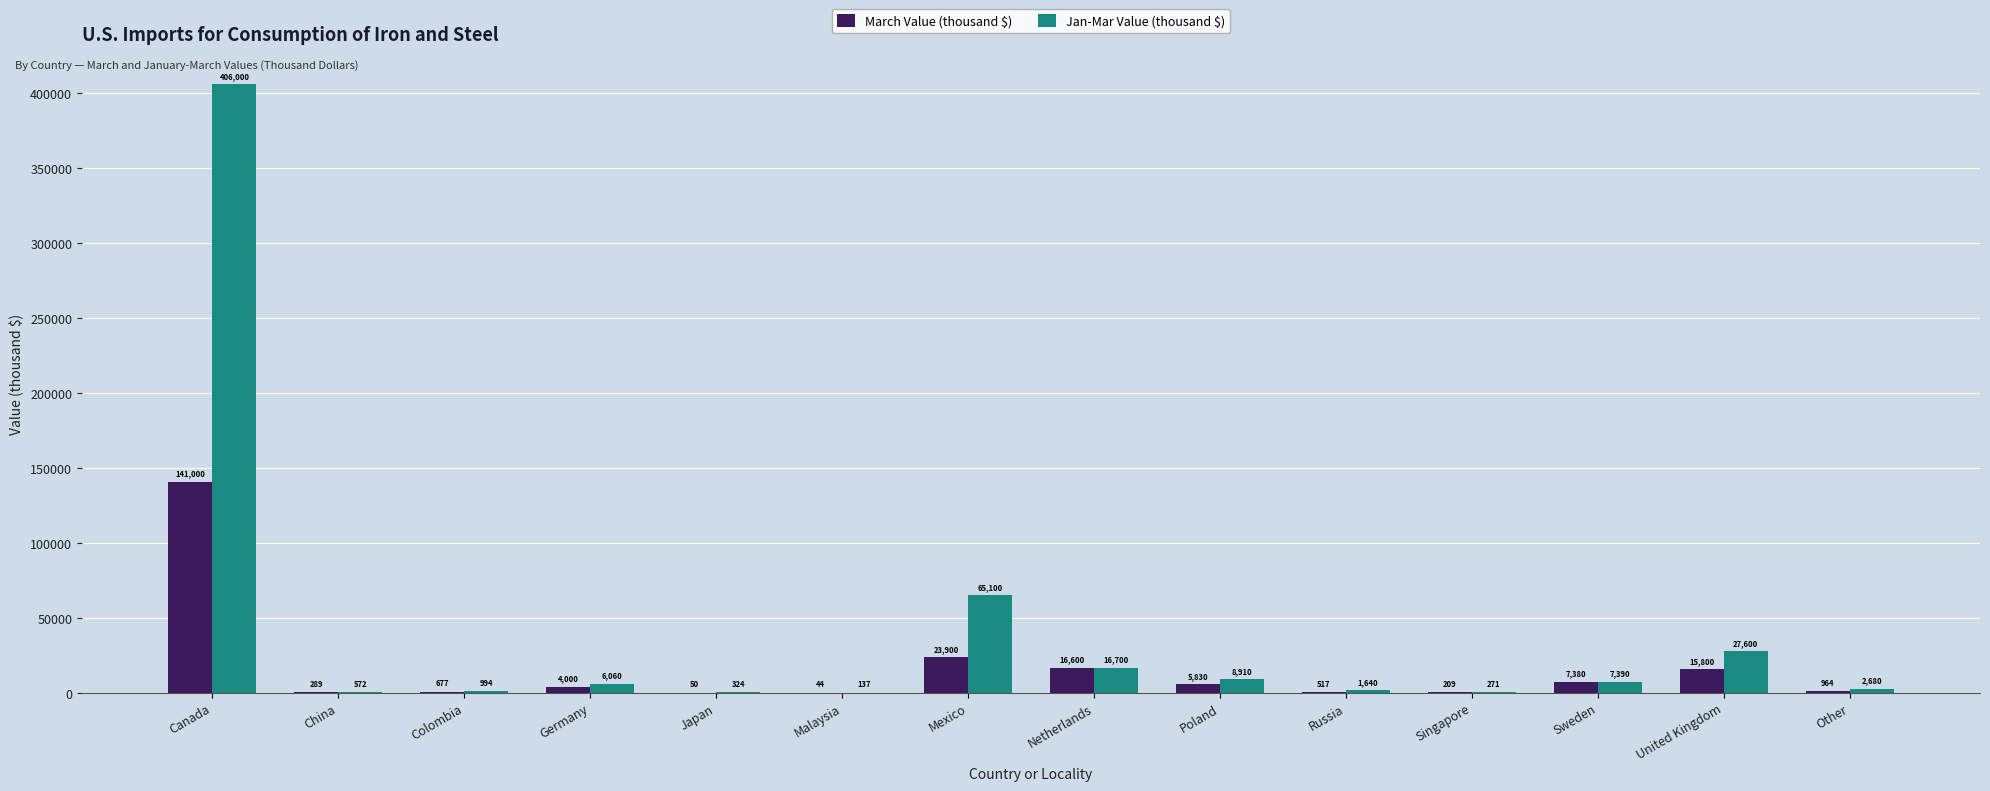

What is the sum of the March Value (thousand $) values at Malaysia and Poland?

5874